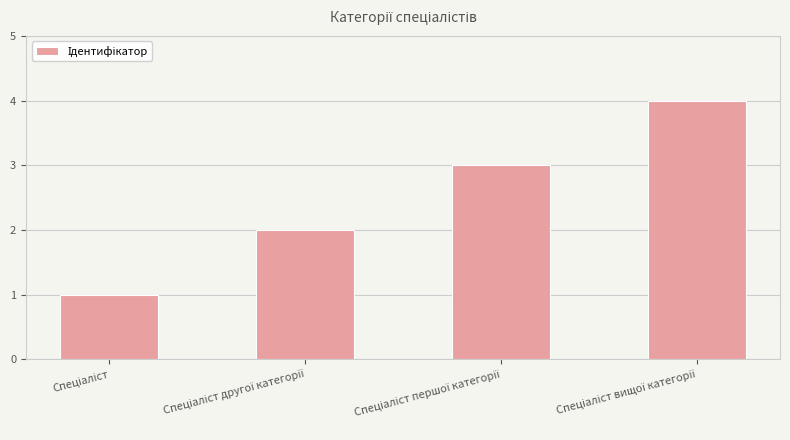

What is the sum of all values?

10